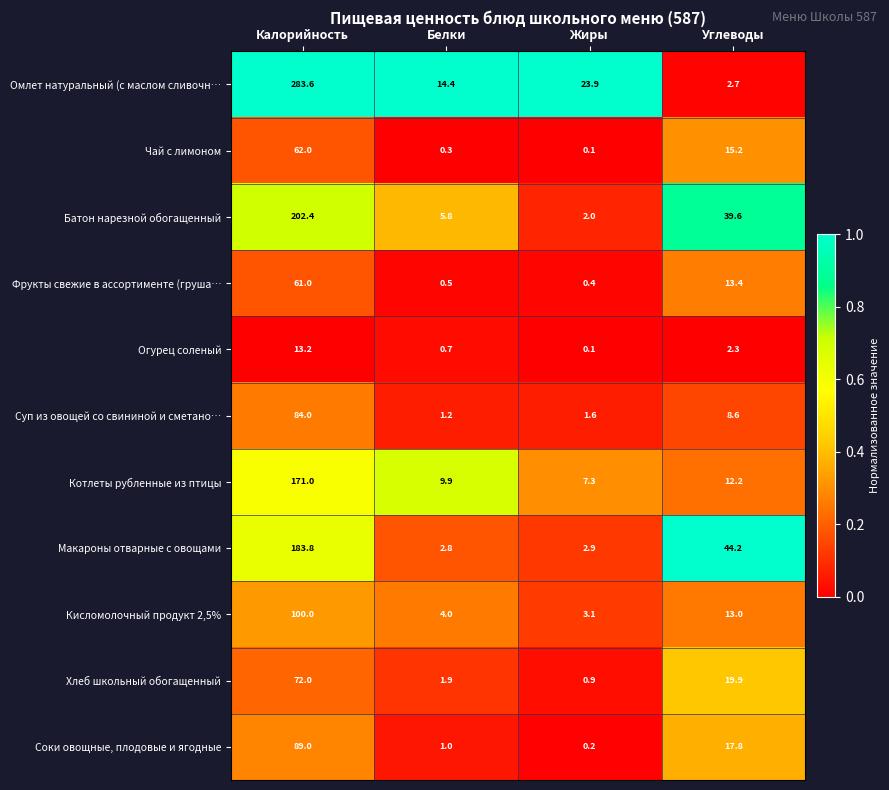

True or false: Батон нарезной обогащенный has a value of 301.0 at Калорийность.

False